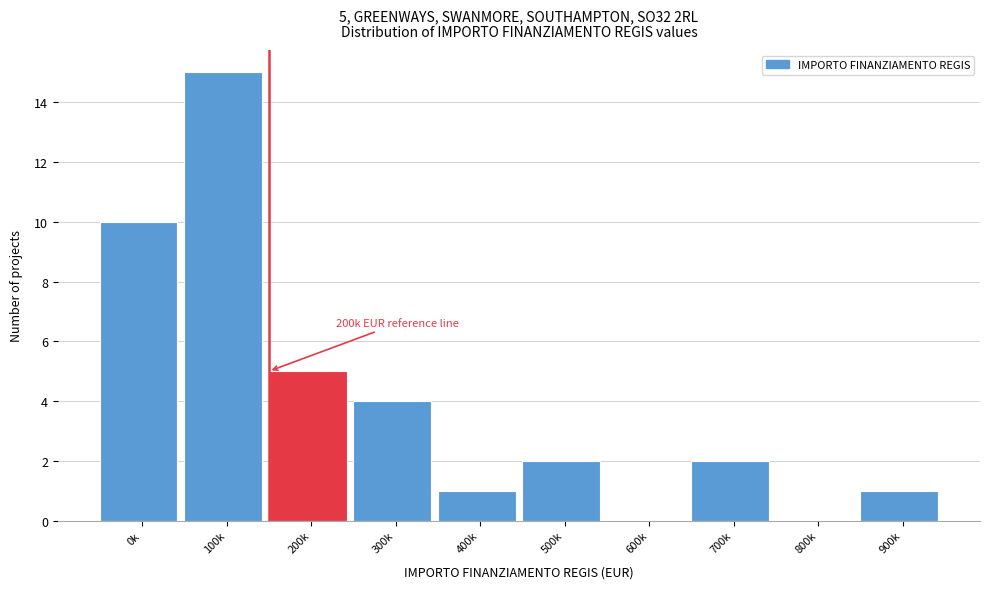

Reading right to left, what are all the values shown in this chart?

900k=1	800k=0	700k=2	600k=0	500k=2	400k=1	300k=4	200k=5	100k=15	0k=10